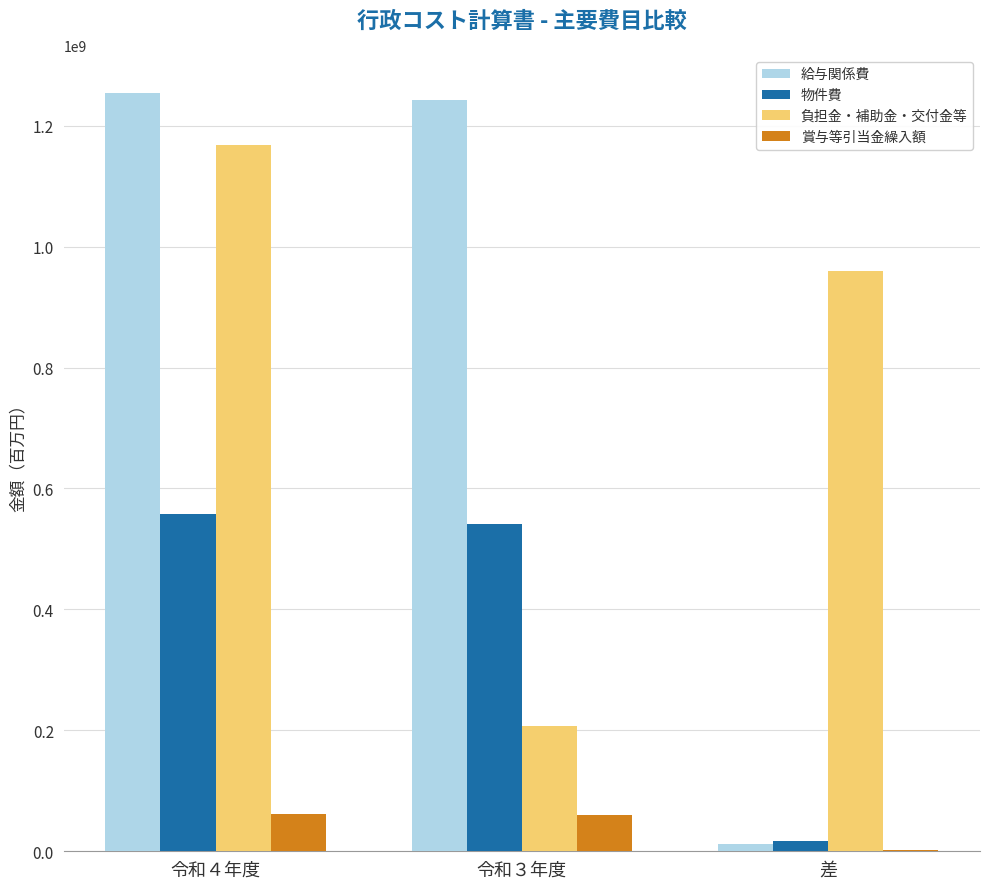

Which category has the highest value in the 負担金・補助金・交付金等 series?

令和４年度